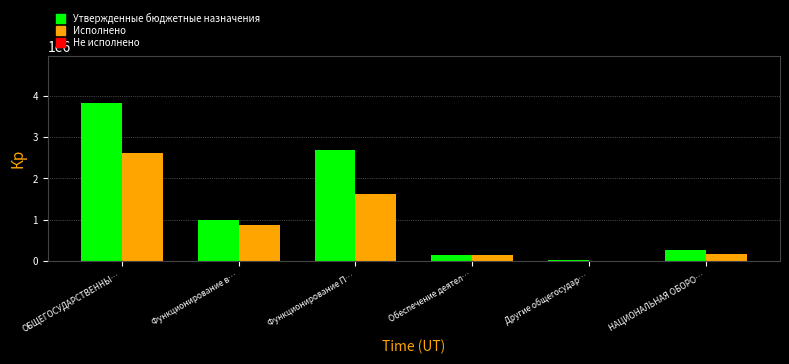

Reading left to right, list all the values displayed in this chart.

Утвержденные бюджетные назначения: ОБЩЕГОСУДАРСТВЕННЫ…=3822973.6	Функционирование в…=980312.0	Функционирование П…=2687223.0	Обеспечение деятел…=131125.0	Другие общегосудар…=24313.6	НАЦИОНАЛЬНАЯ ОБОРО…=274100.0
Исполнено: ОБЩЕГОСУДАРСТВЕННЫ…=2625482.5	Функционирование в…=864895.2	Функционирование П…=1625462.2	Обеспечение деятел…=131125.0	Другие общегосудар…=4000.0	НАЦИОНАЛЬНАЯ ОБОРО…=167705.6